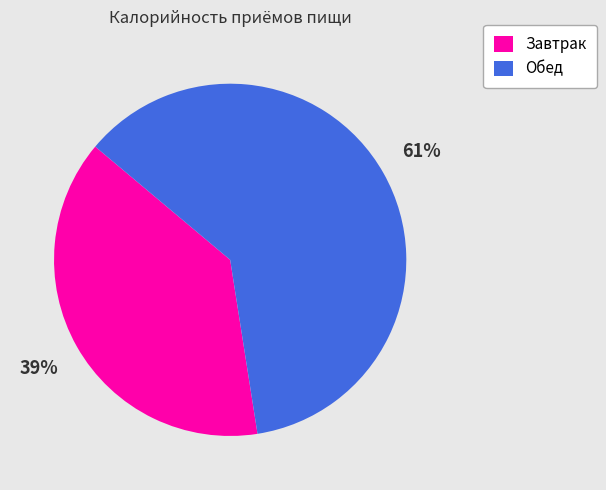

How many segments does this pie chart have?

2